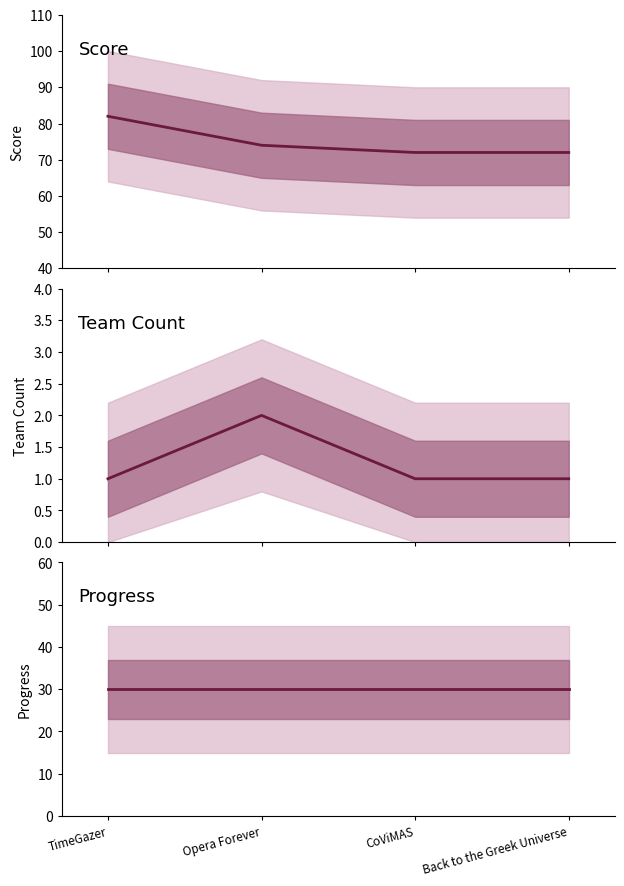

How many score values are between 72 and 82?

4